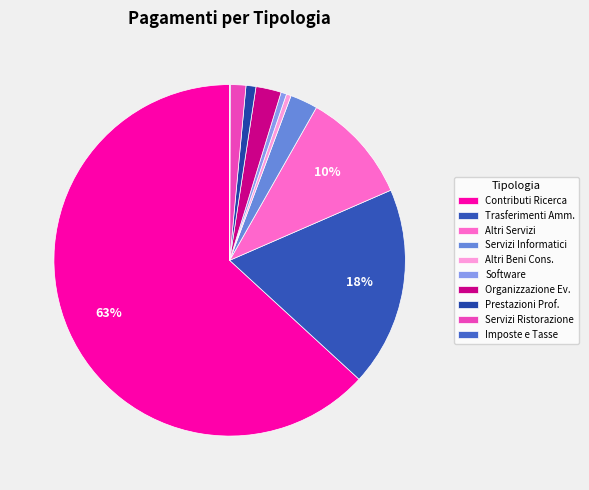

Is there any slice that represents more than half of the pie?

Yes